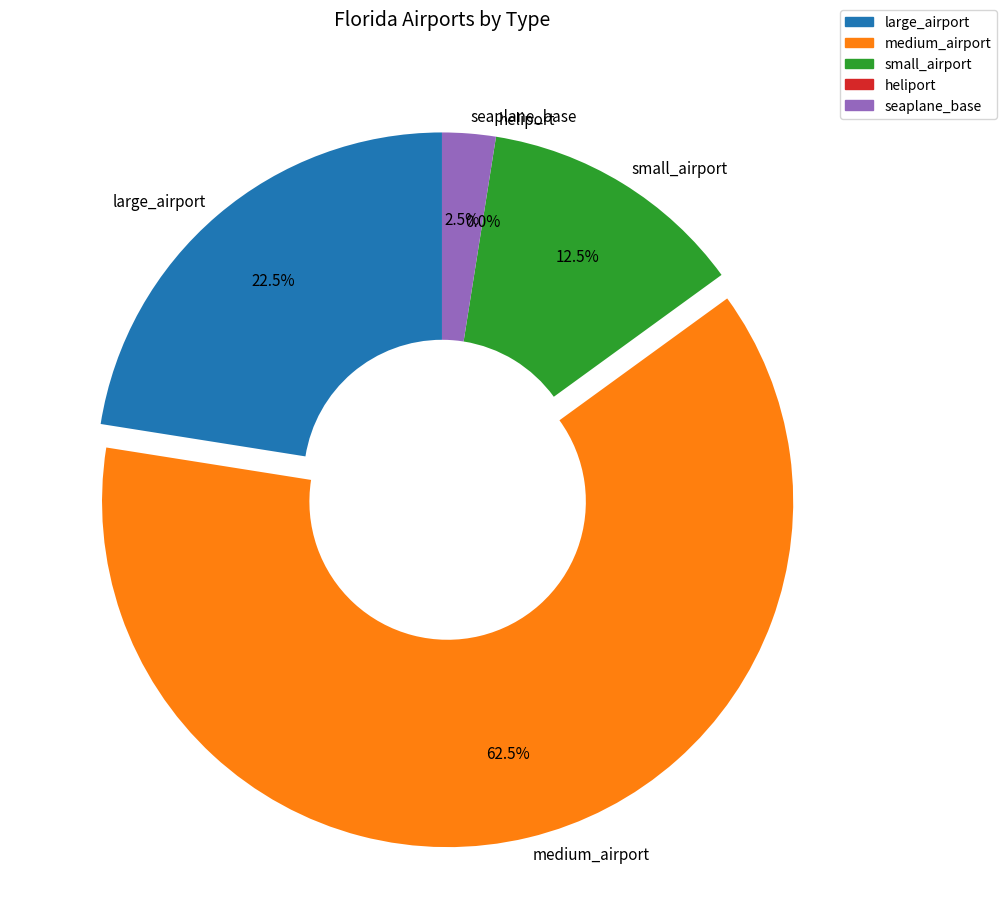

To the nearest percent, what percentage of the pie is medium_airport?

62%